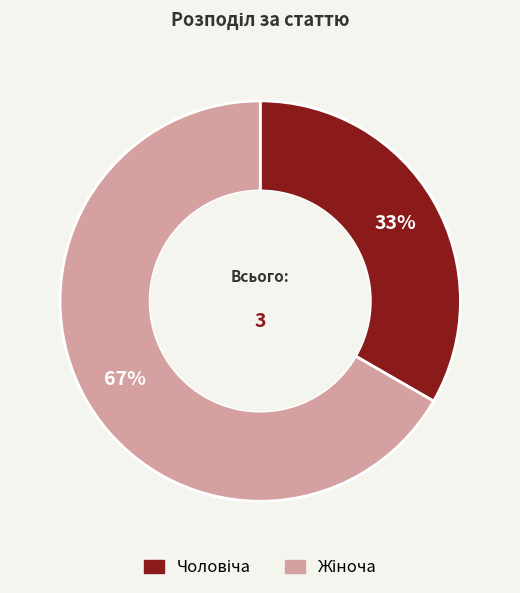

Is there any slice that represents more than half of the pie?

Yes